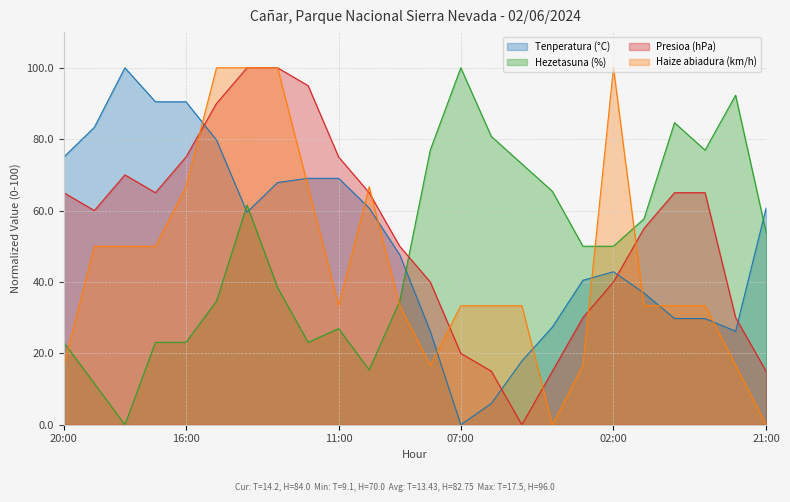

How many interior local valleys does the Hezetasuna (%) series have?

4